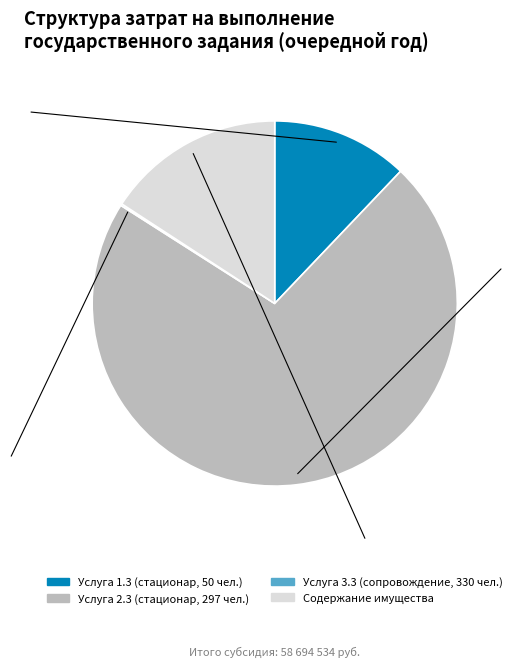

Is there any slice that represents more than half of the pie?

Yes